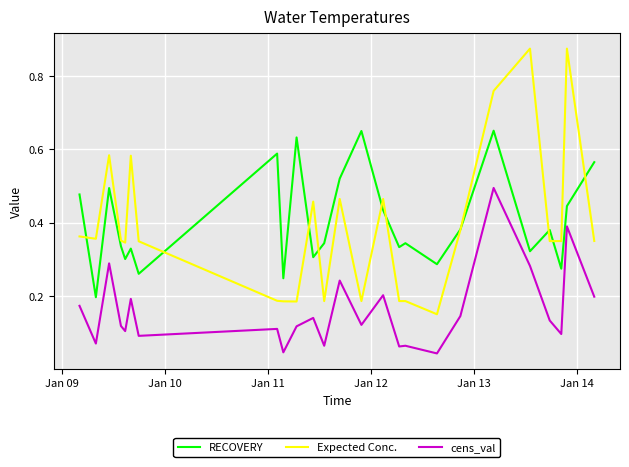

Which series has the widest spread of values?

Expected Conc.